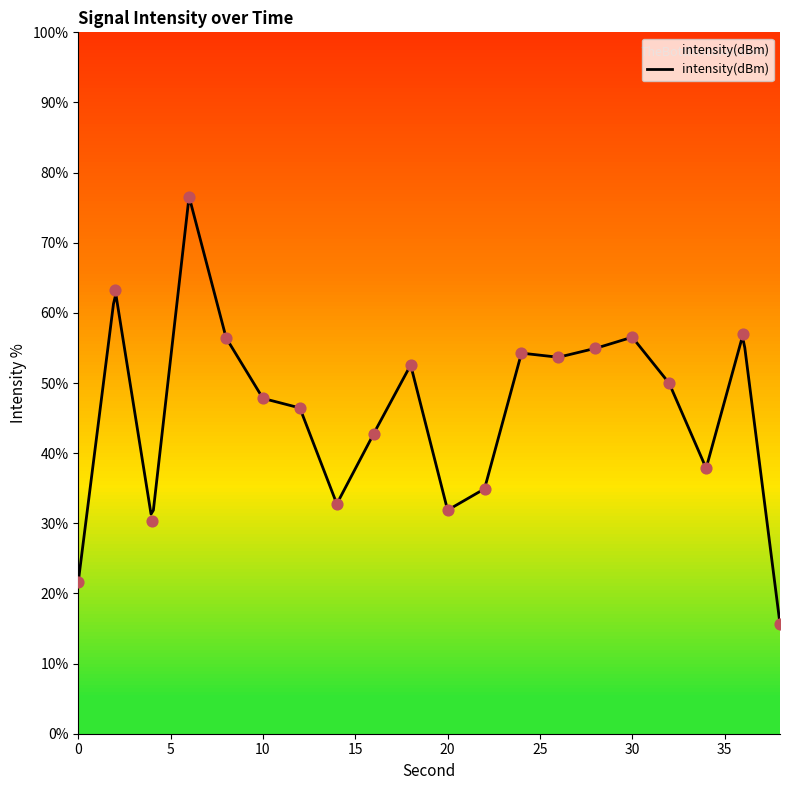

Which has a higher value, 2 or 10?

2